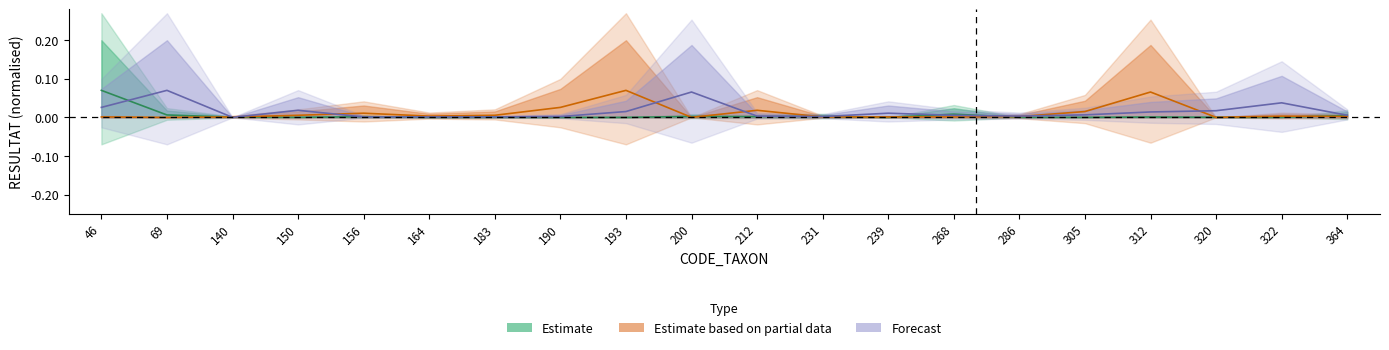

Which series has the largest range (max minus min)?

Estimate